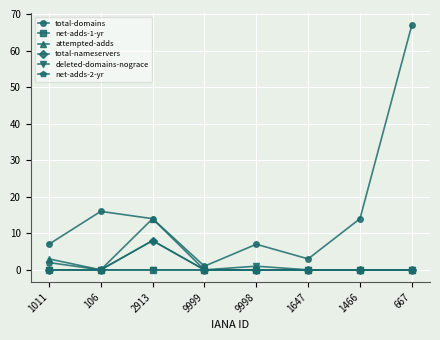

At how many categories does at least one series exceed 24?

1